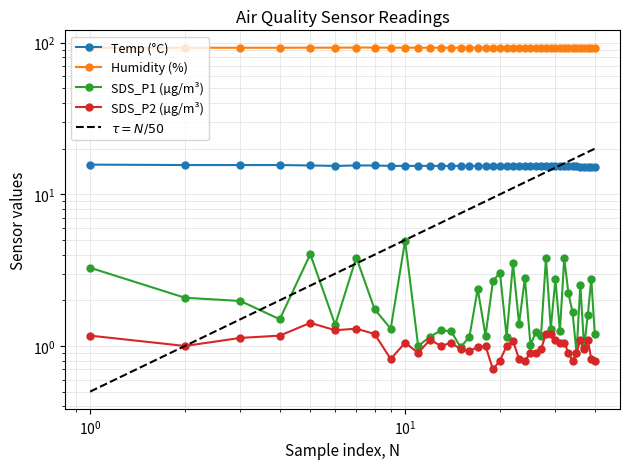

Rank the series by their maximum value, from lowest to highest.

SDS_P2, SDS_P1, Temp, Humidity